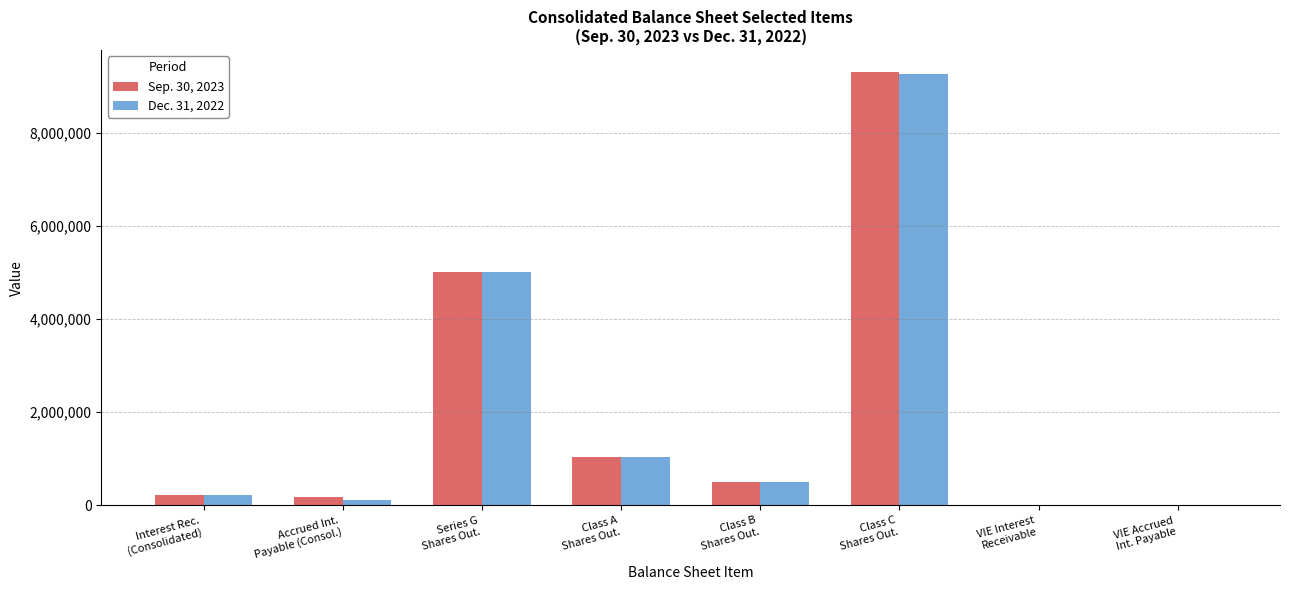

What is the spread (max minus min) of values at Interest Rec.
(Consolidated)?

1462